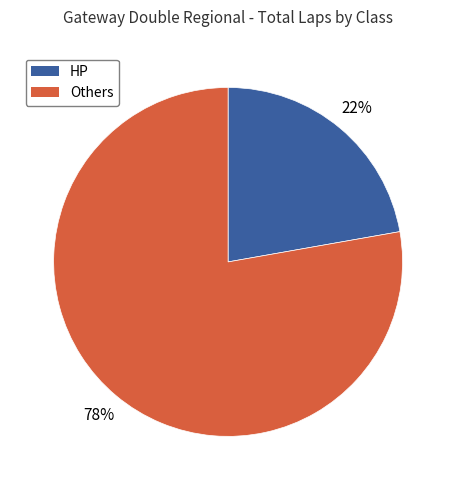

To the nearest percent, what is the difference between the largest and smallest slice percentages?

56%